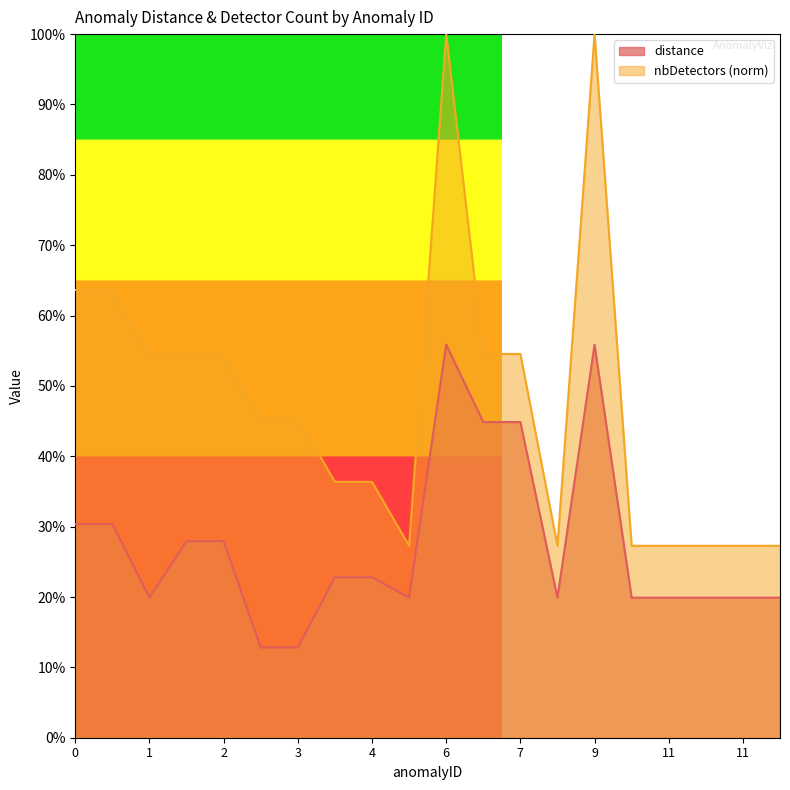

Where is distance nearest to the value 0?

3